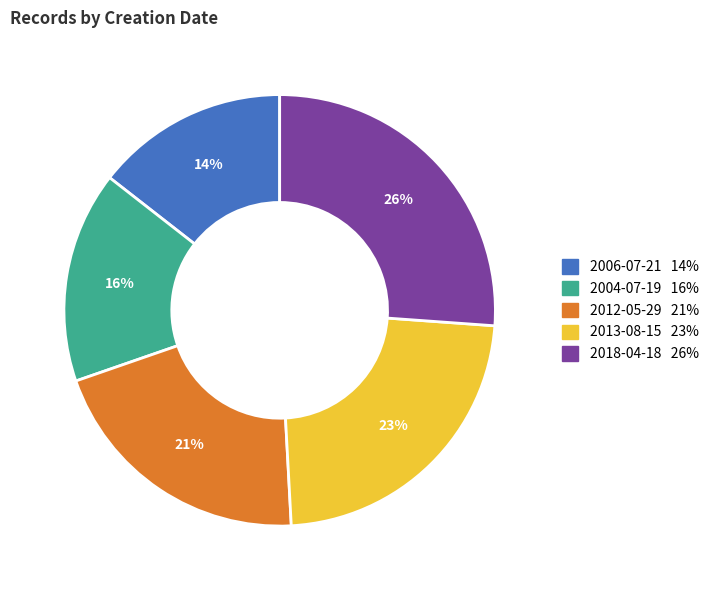

To the nearest percent, what percentage of the pie is 2006-07-21?

14%